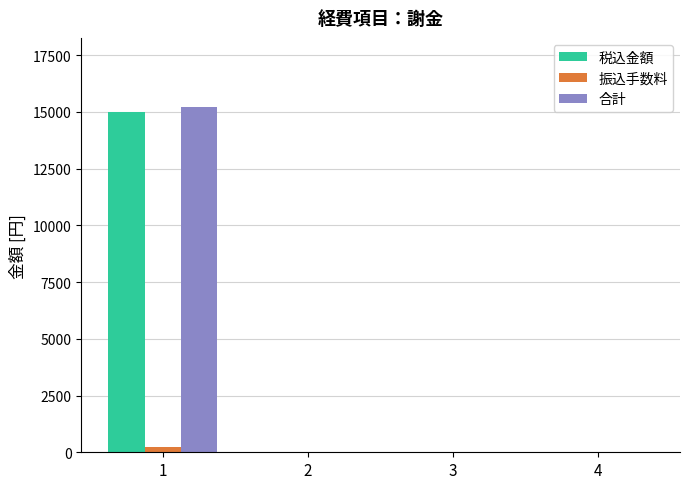

Between 1 and 3, which series saw the biggest shift?

合計